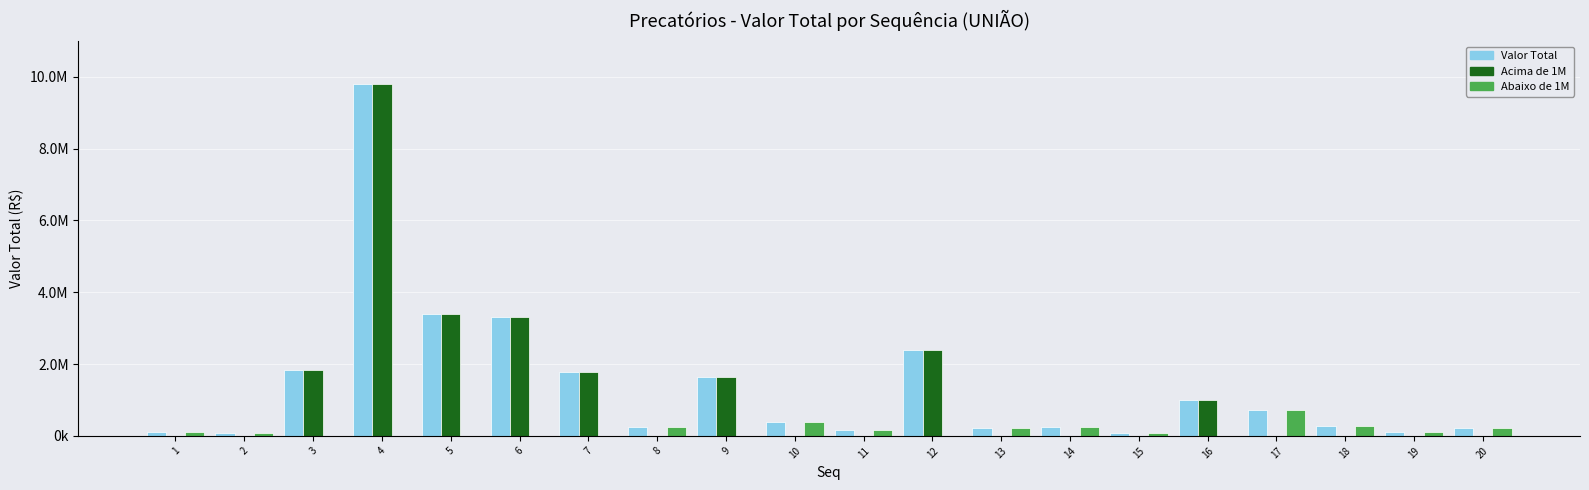

The Acima de 1M series shows 0.0 at 20. True or false?

True